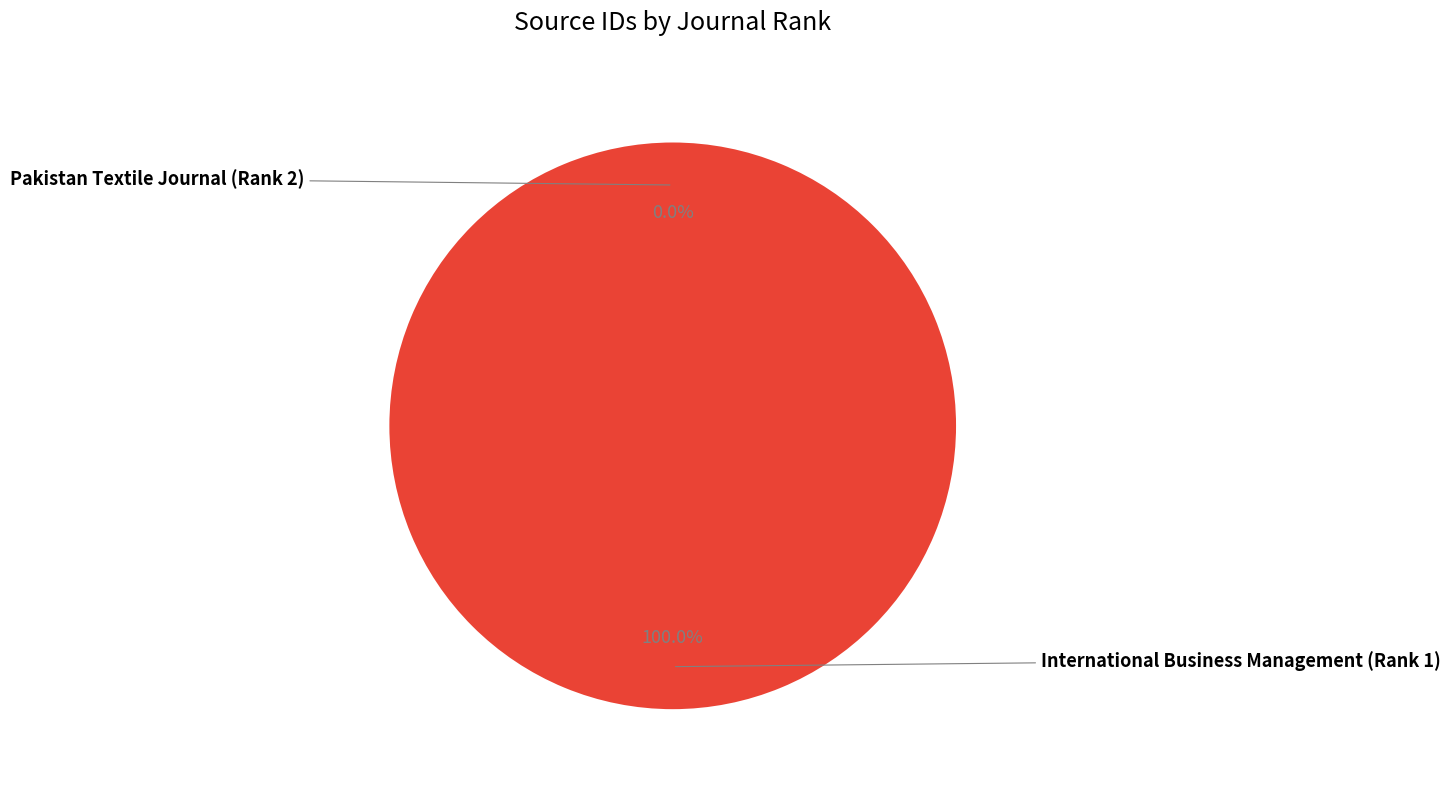

Is there any slice that represents more than half of the pie?

Yes